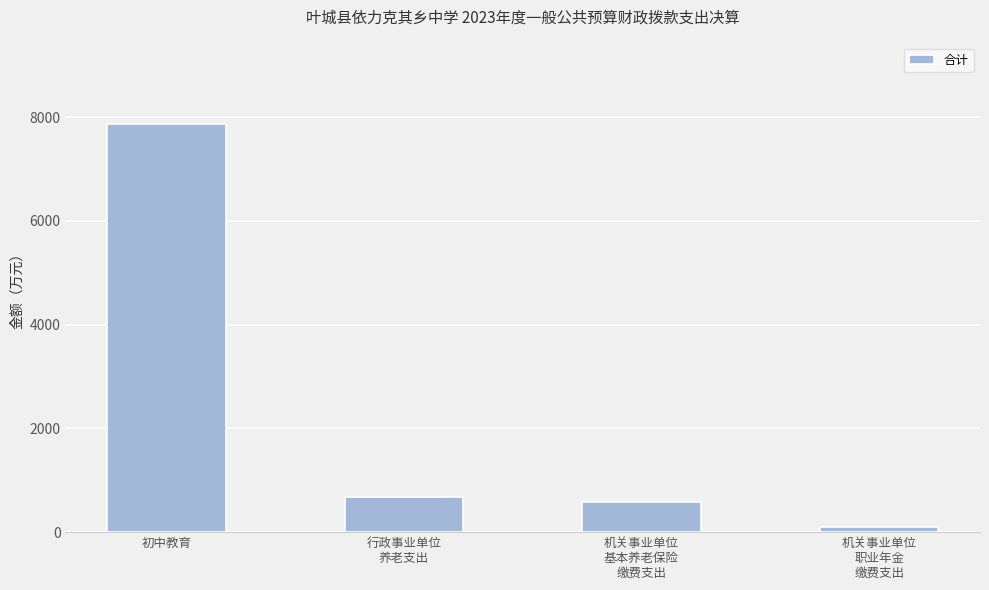

Reading right to left, what are all the values shown in this chart?

100.0	584.9	684.9	7864.6